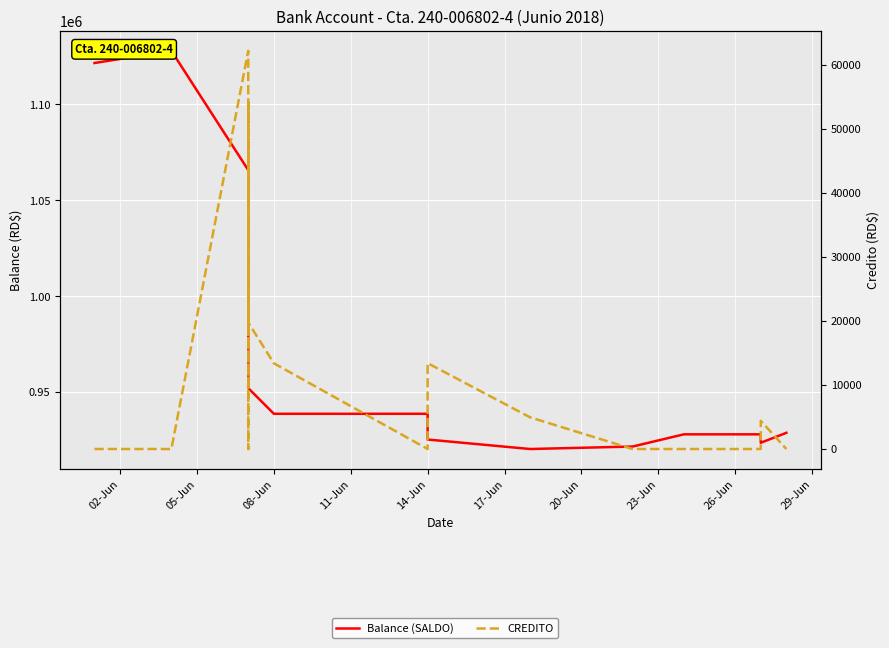

True or false: Balance (SALDO) and CREDITO cross at least once.

False